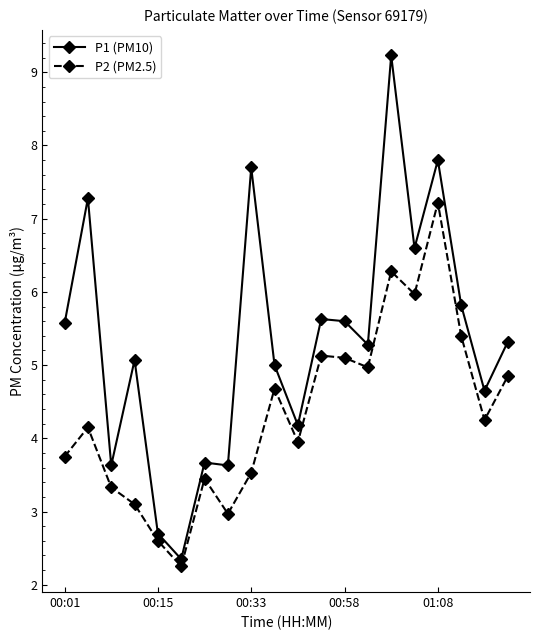

What is the lowest value of the P1 (PM10) series?

2.4